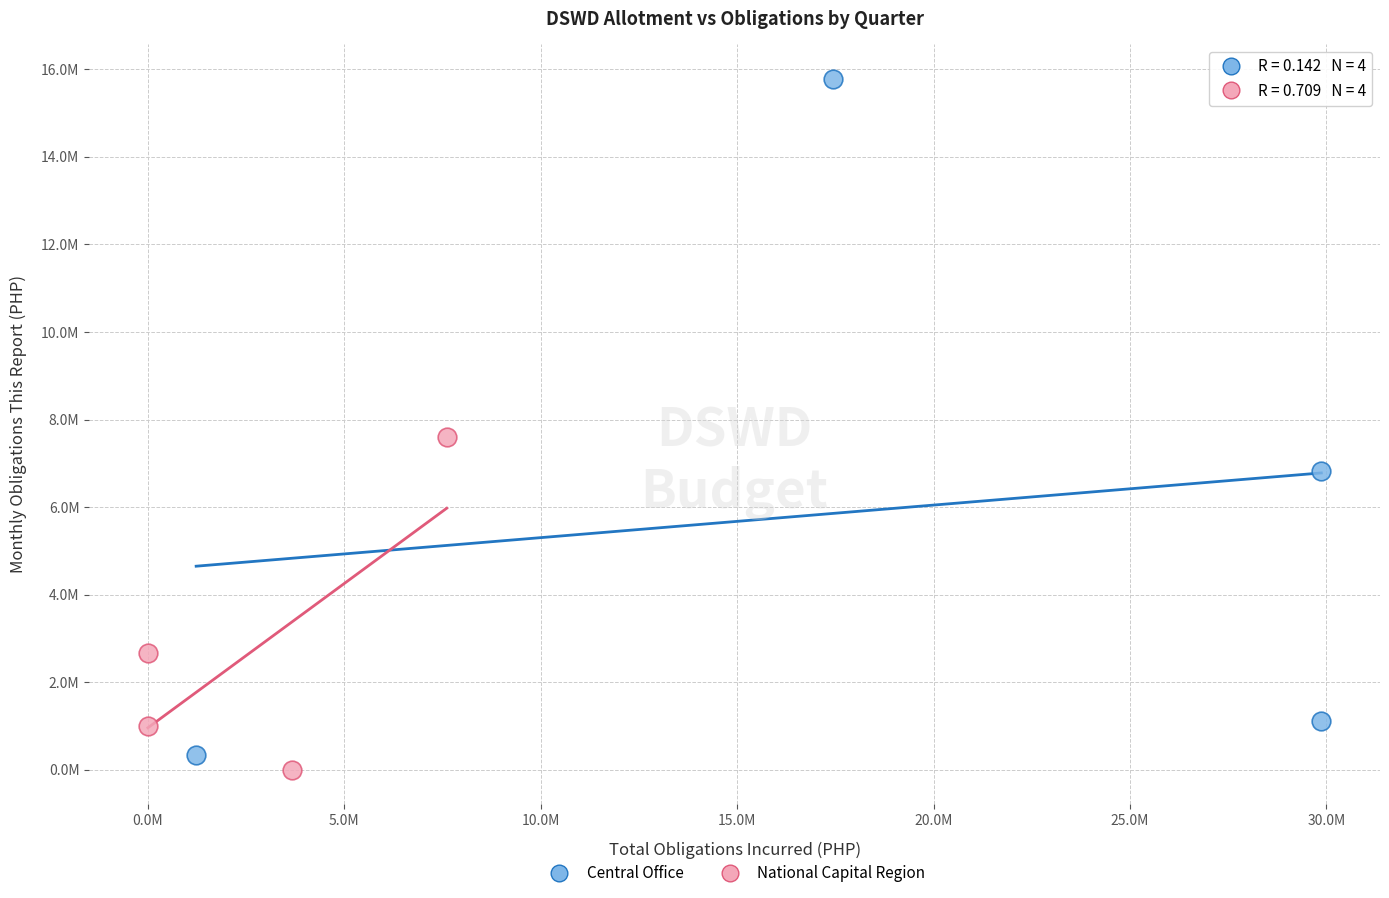

Which series has the widest spread of Y values?

Central Office